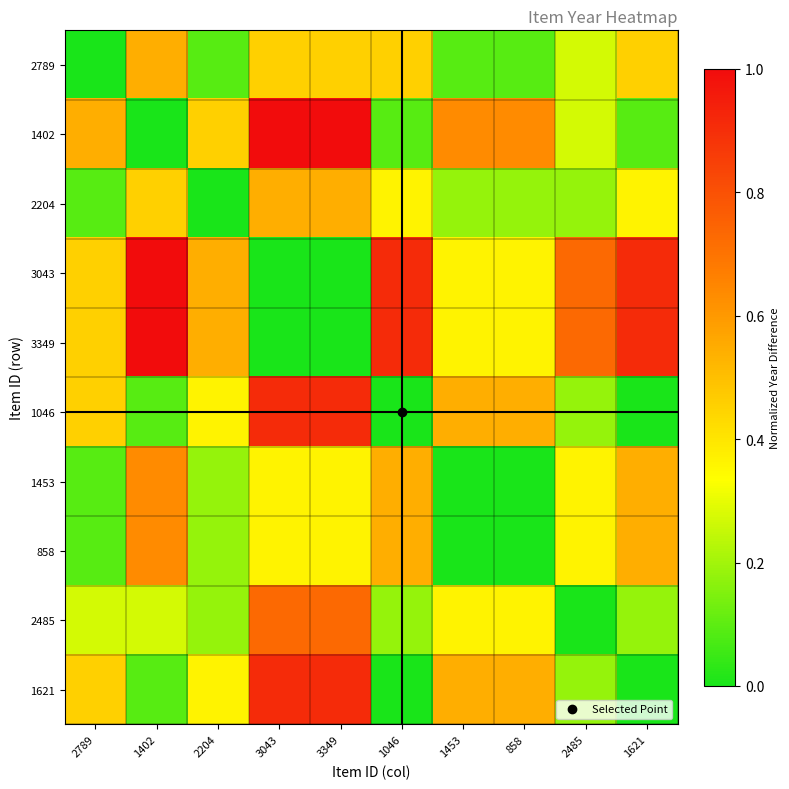

What is the total value across all series at 2485?

3.3